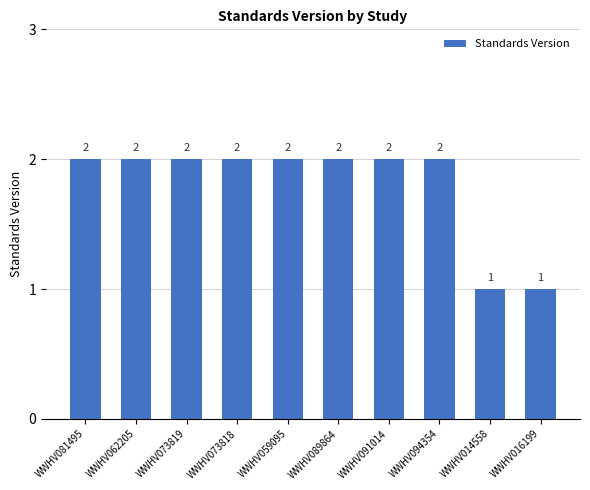

How many values are between 2 and 3?

8